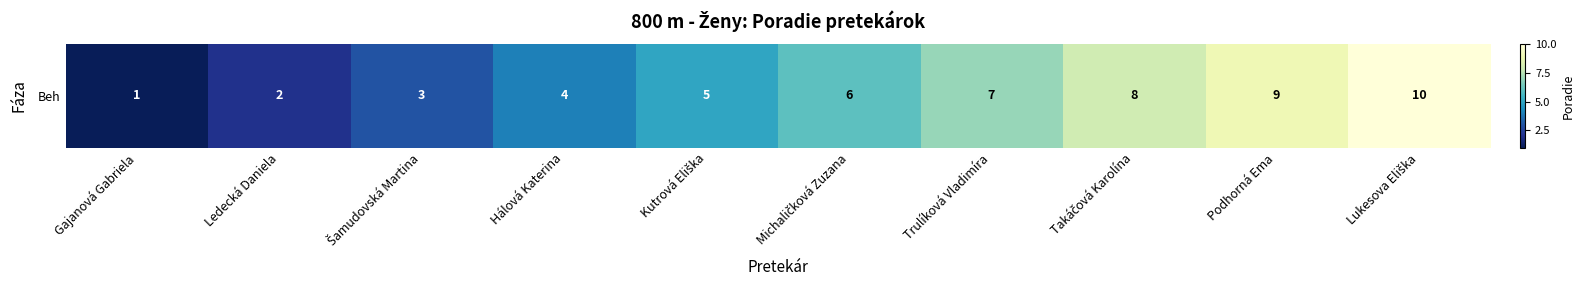

What is the ratio of the value at Trulíková Vladimíra to the value at Hálová Katerina?

1.8